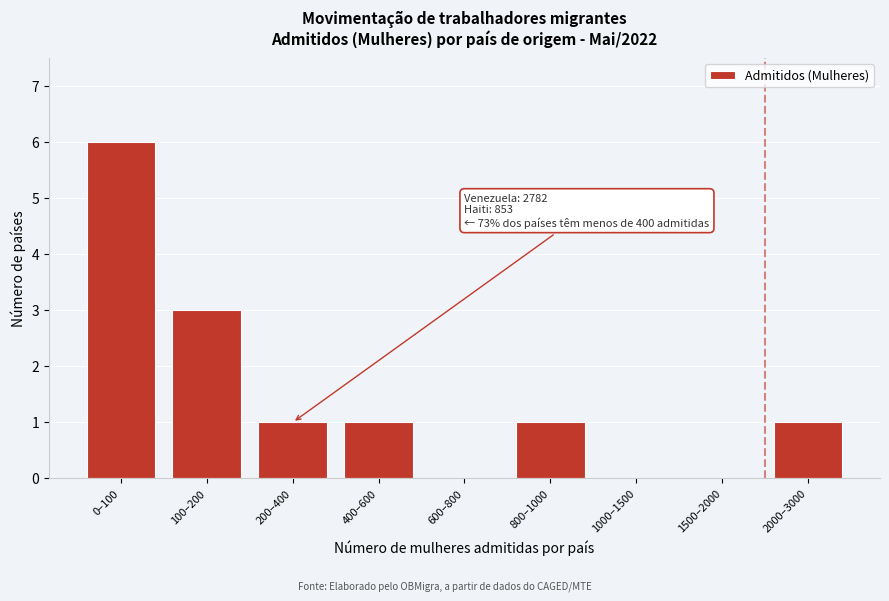

Reading left to right, extract all data points from this chart.

0–100=6	100–200=3	200–400=1	400–600=1	600–800=0	800–1000=1	1000–1500=0	1500–2000=0	2000–3000=1